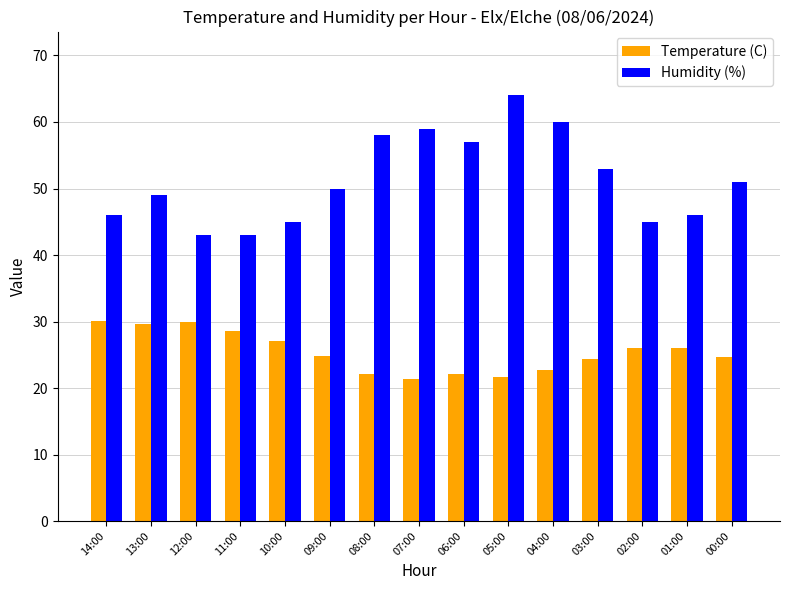

Which category has the highest value across all series?

05:00